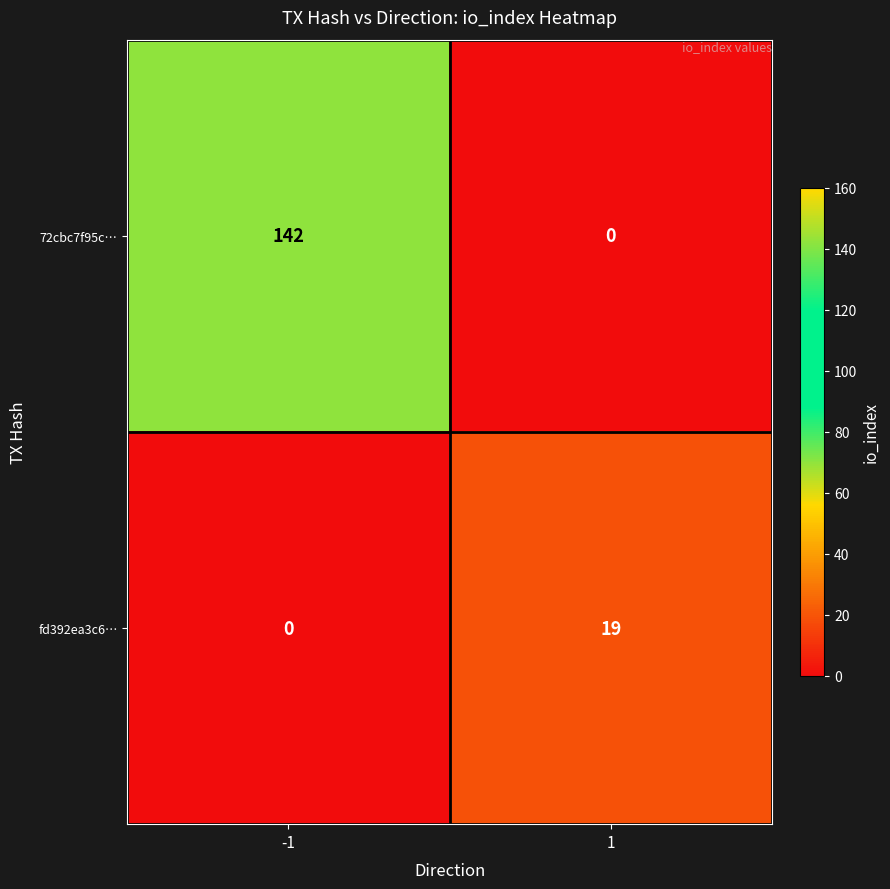

What is the total value across all series at 1?

19